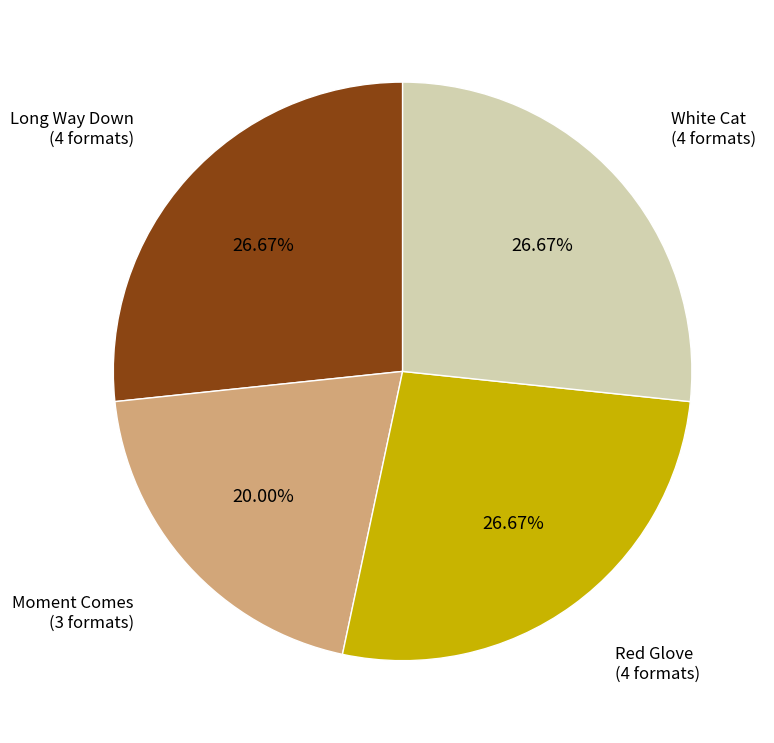

What is the ratio of the value at Red Glove to the value at Long Way Down?

1.0